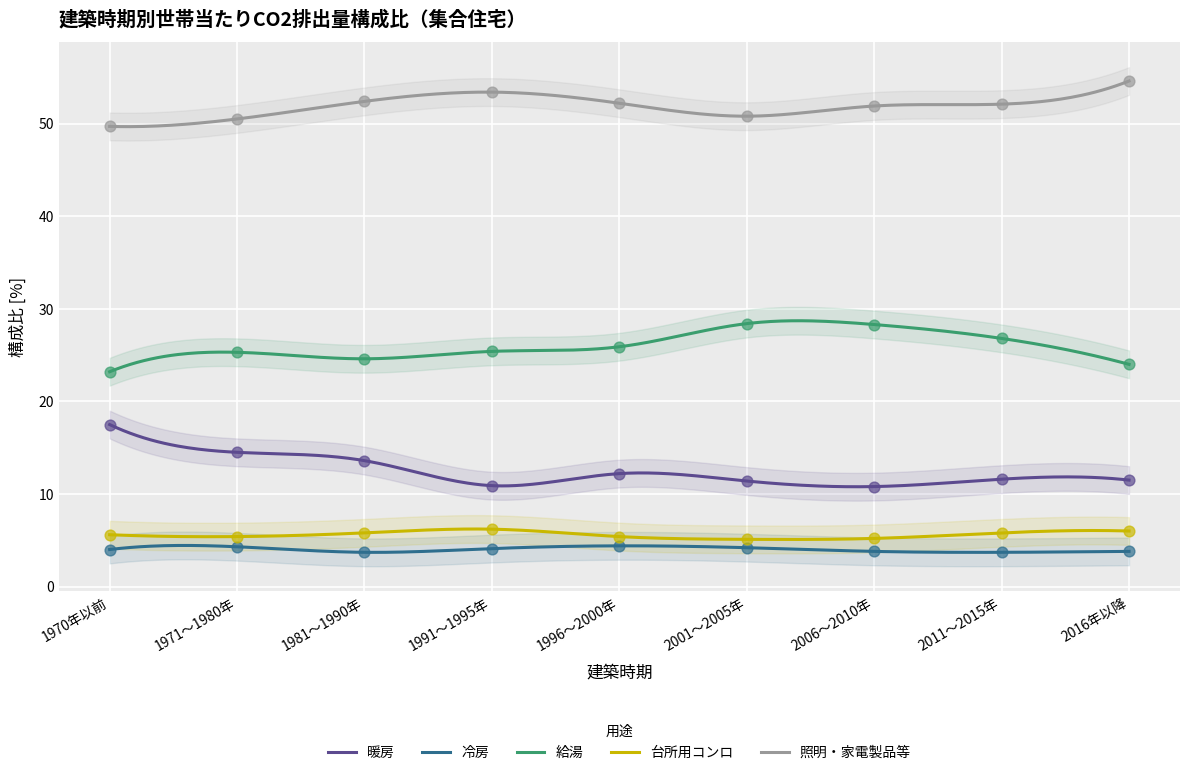

Is the value of 給湯 at 2006～2010年 greater than the value of 暖房 at 1991～1995年?

Yes